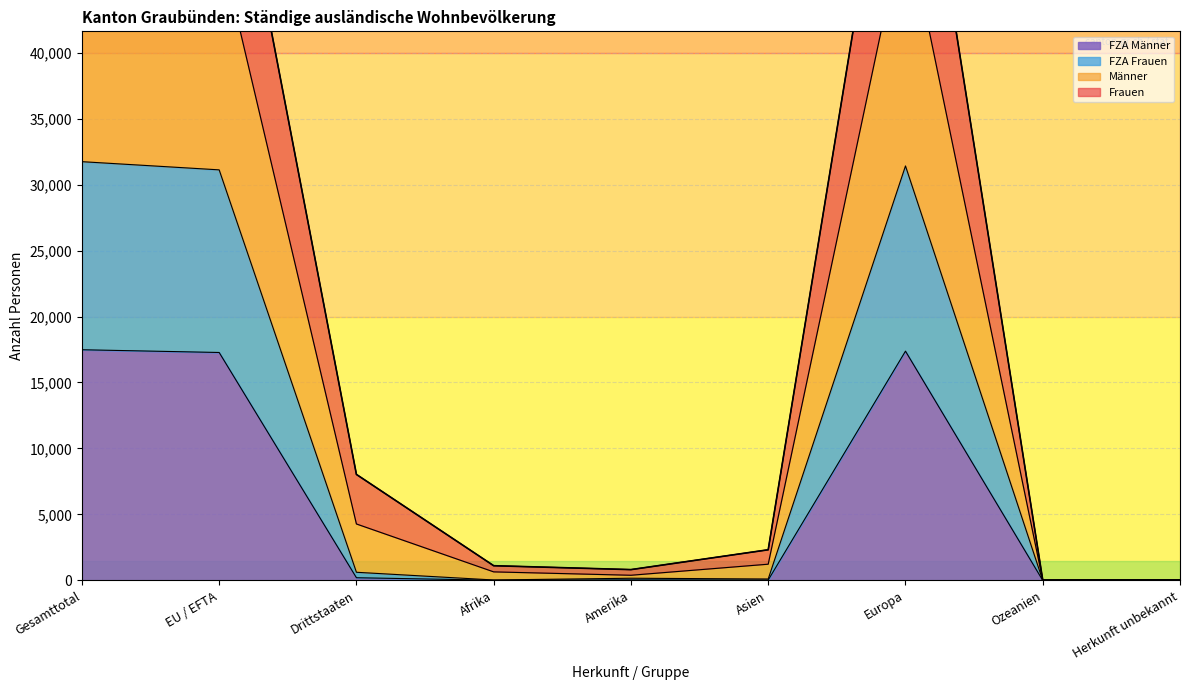

Reading right to left, transcribe all the data shown in this chart.

Total: Herkunft unbekannt=40	Ozeanien=34	Europa=65918	Asien=2325	Amerika=822	Afrika=1117	Drittstaaten=8034	EU / EFTA=62222	Gesamttotal=70256
Frauen: Herkunft unbekannt=40	Ozeanien=34	Europa=65918	Asien=2325	Amerika=822	Afrika=1117	Drittstaaten=8034	EU / EFTA=62222	Gesamttotal=70256
Männer: Herkunft unbekannt=28	Ozeanien=25	Europa=50336	Asien=1232	Amerika=394	Afrika=650	Drittstaaten=4280	EU / EFTA=48385	Gesamttotal=52665
FZA Total: Herkunft unbekannt=2	Ozeanien=6	Europa=31407	Asien=111	Amerika=169	Afrika=36	Drittstaaten=620	EU / EFTA=31111	Gesamttotal=31731
FZA Frauen: Herkunft unbekannt=2	Ozeanien=4	Europa=17375	Asien=34	Amerika=46	Afrika=20	Drittstaaten=207	EU / EFTA=17274	Gesamttotal=17481